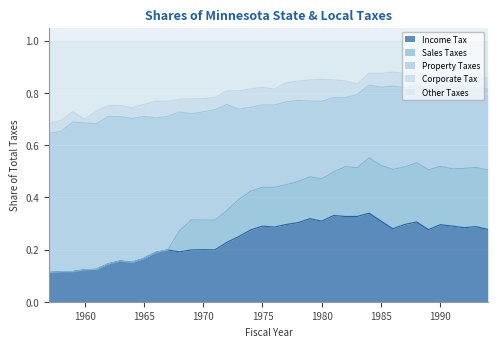

True or false: Property Taxes has more than 1 points higher than both neighbors.

True